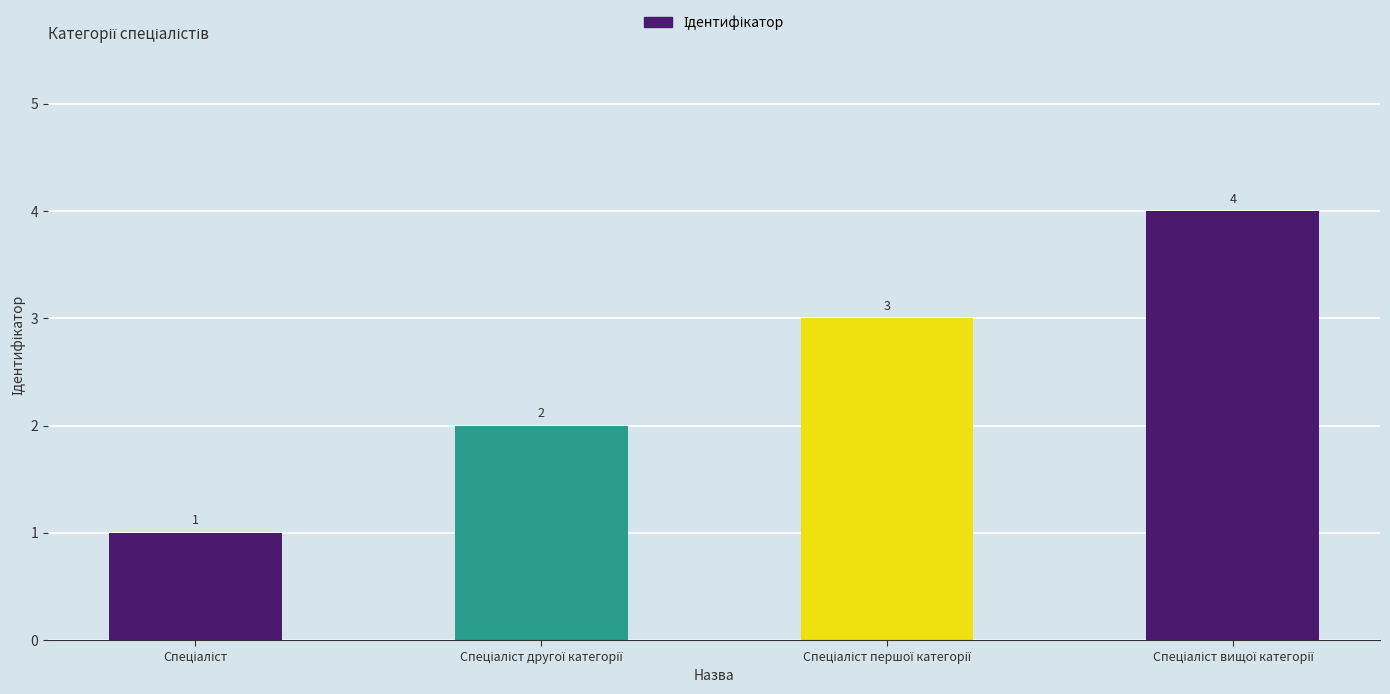

Does the chart contain stacked bars?

No